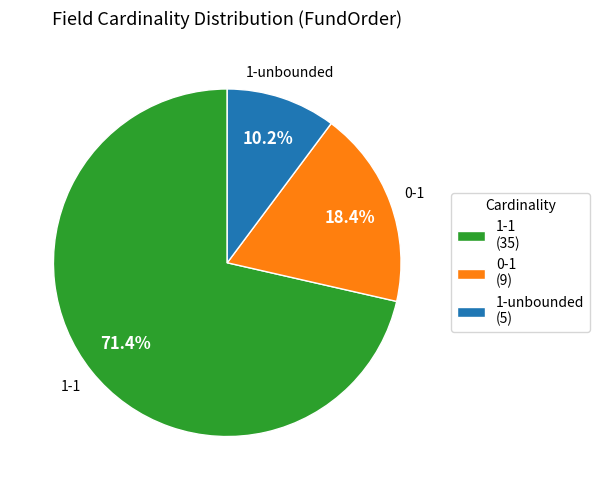

Is it true that 1-1 is 77% of the pie?

False